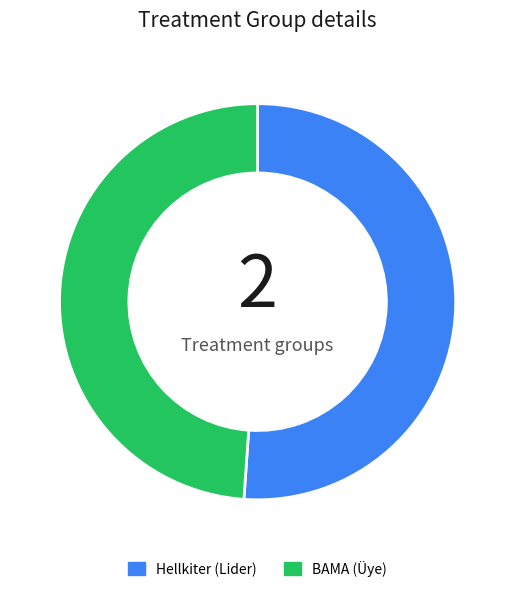

What is the ratio of the value at BAMA to the value at Hellkiter?

1.0